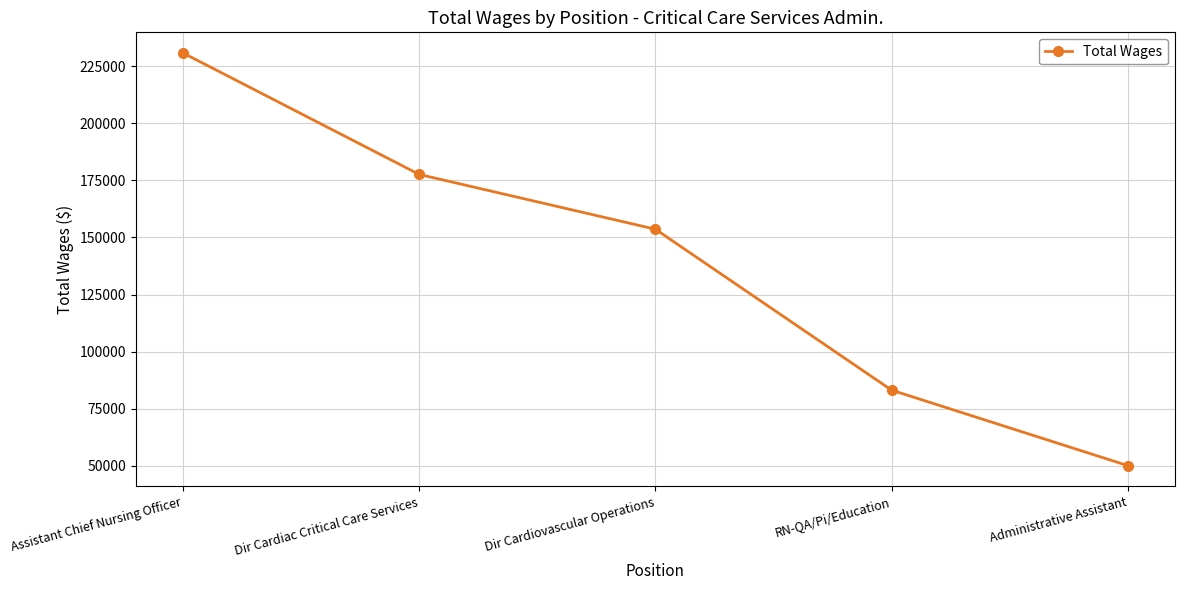

What is the difference between the values at Administrative Assistant and Dir Cardiac Critical Care Services?

127449